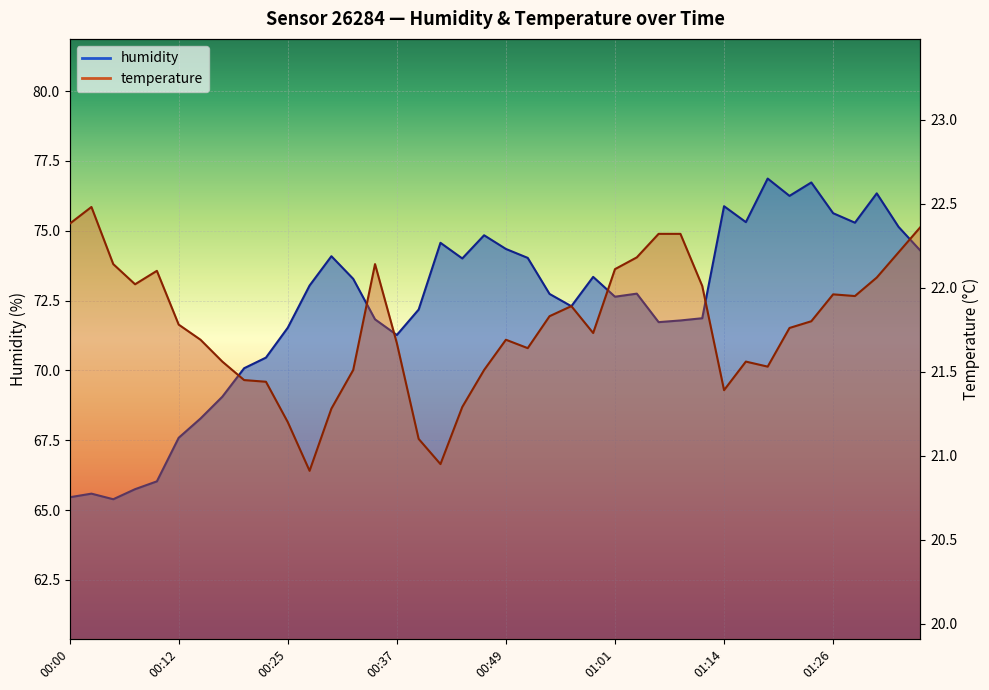

The temperature series shows 32.1 at 01:21. True or false?

False